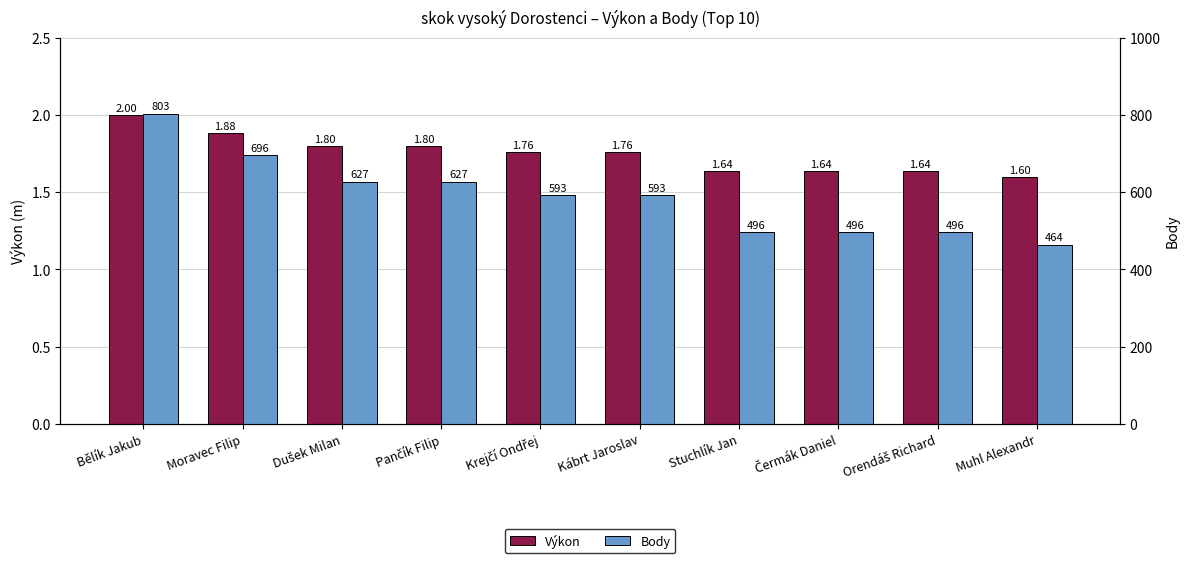

Reading right to left, what are all the values shown in this chart?

Výkon: Muhl Alexandr=1.6	Orendáš Richard=1.6	Čermák Daniel=1.6	Stuchlík Jan=1.6	Kábrt Jaroslav=1.8	Krejčí Ondřej=1.8	Pančík Filip=1.8	Dušek Milan=1.8	Moravec Filip=1.9	Bělík Jakub=2.0
Body: Muhl Alexandr=464.0	Orendáš Richard=496.0	Čermák Daniel=496.0	Stuchlík Jan=496.0	Kábrt Jaroslav=593.0	Krejčí Ondřej=593.0	Pančík Filip=627.0	Dušek Milan=627.0	Moravec Filip=696.0	Bělík Jakub=803.0